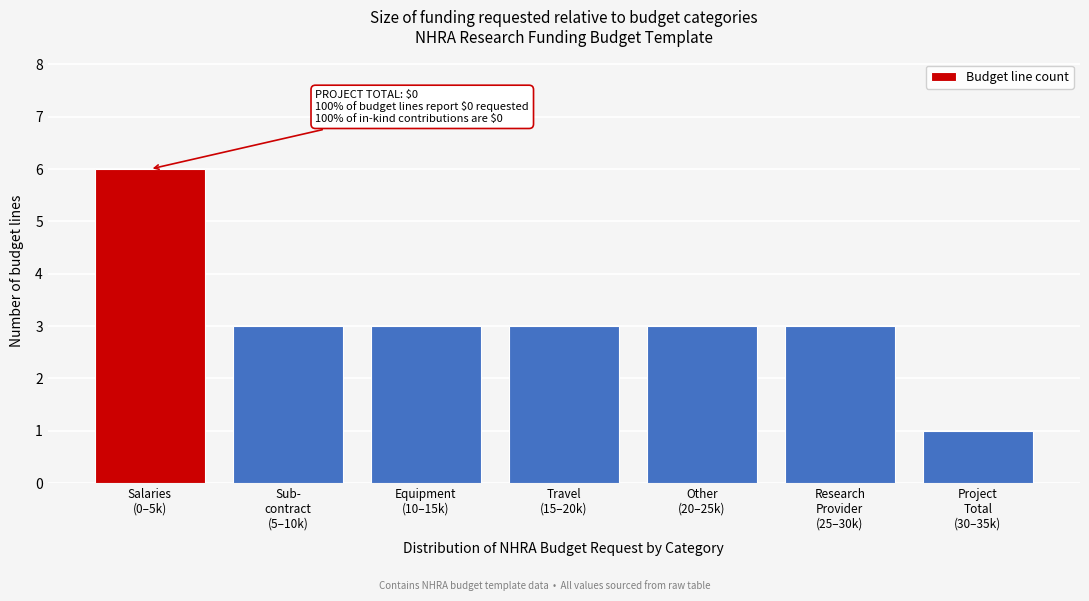

Reading left to right, transcribe all the data shown in this chart.

6	3	3	3	3	3	1